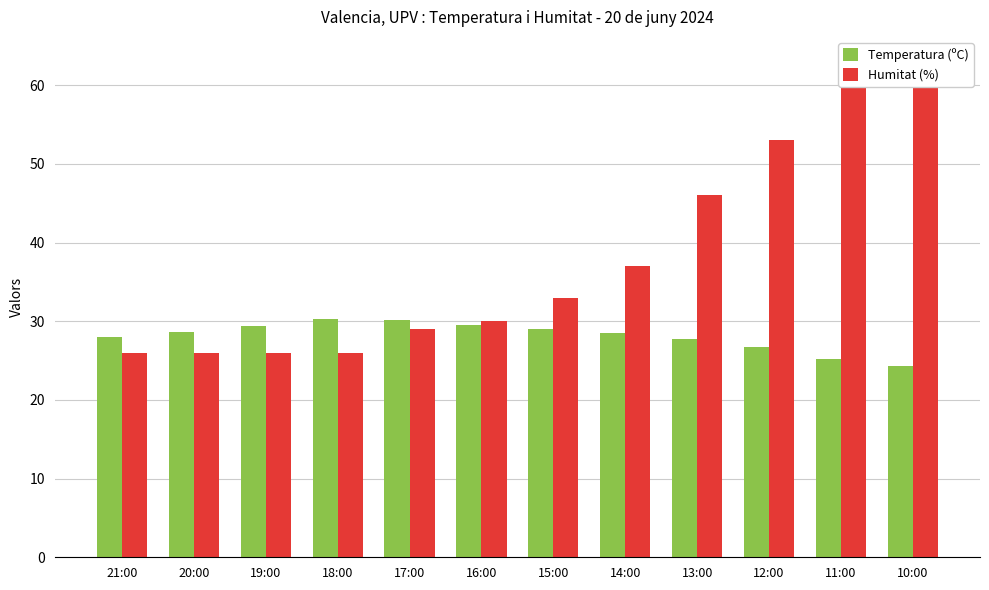

How many values in the Temperatura (ºC) series are below 28?

4